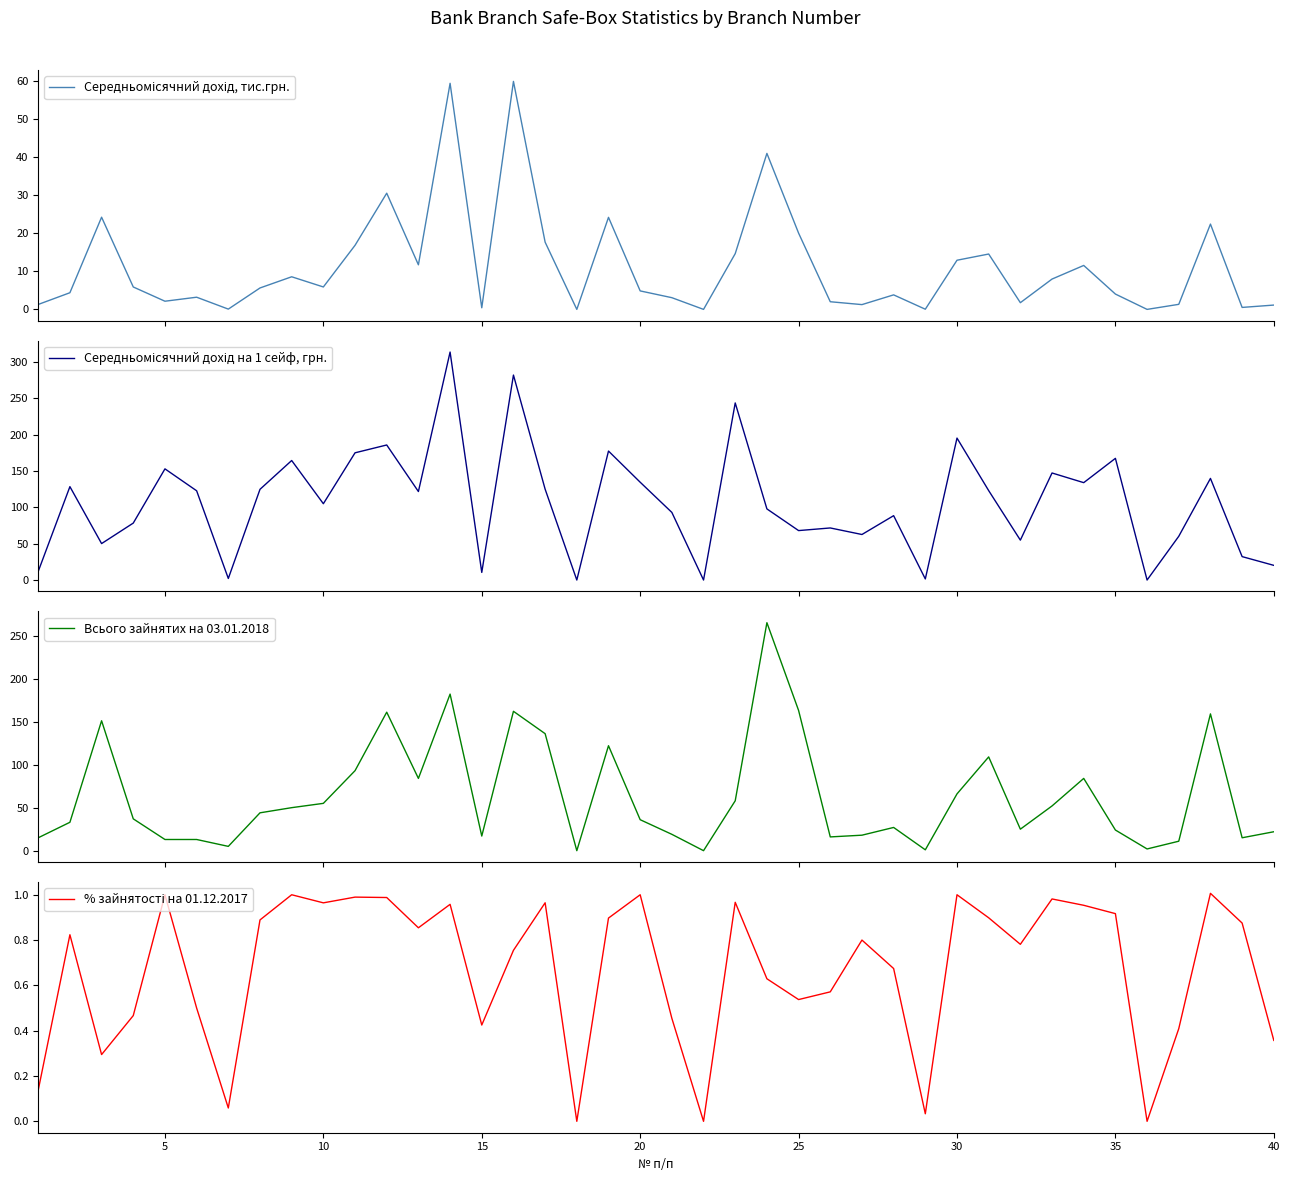

How many lines are shown in the chart?

4